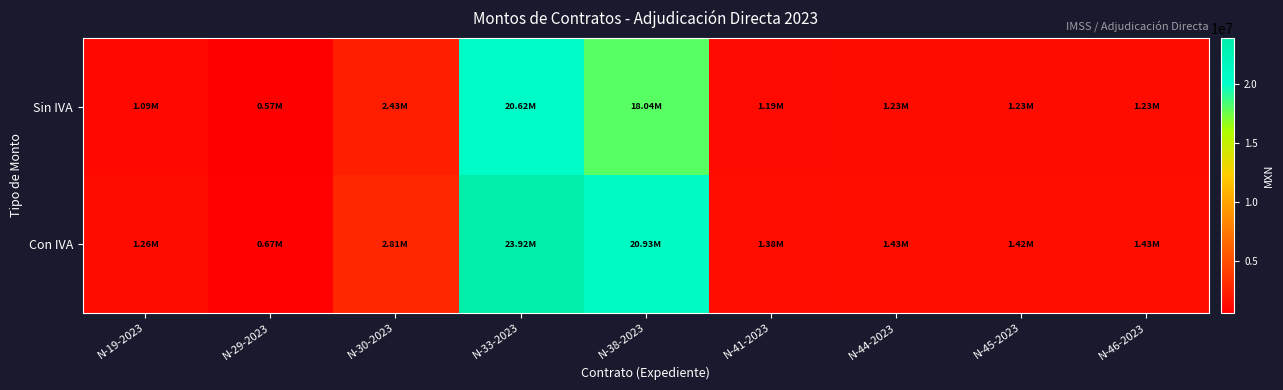

What is the minimum value shown in the chart?

575000.0